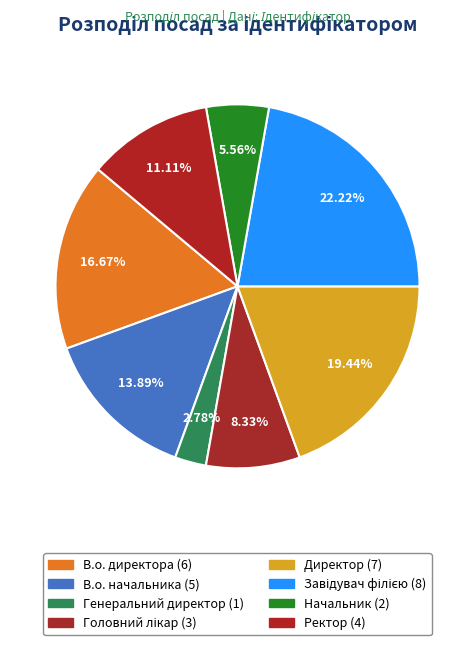

To the nearest percent, what percentage of the pie is Генеральний директор?

3%